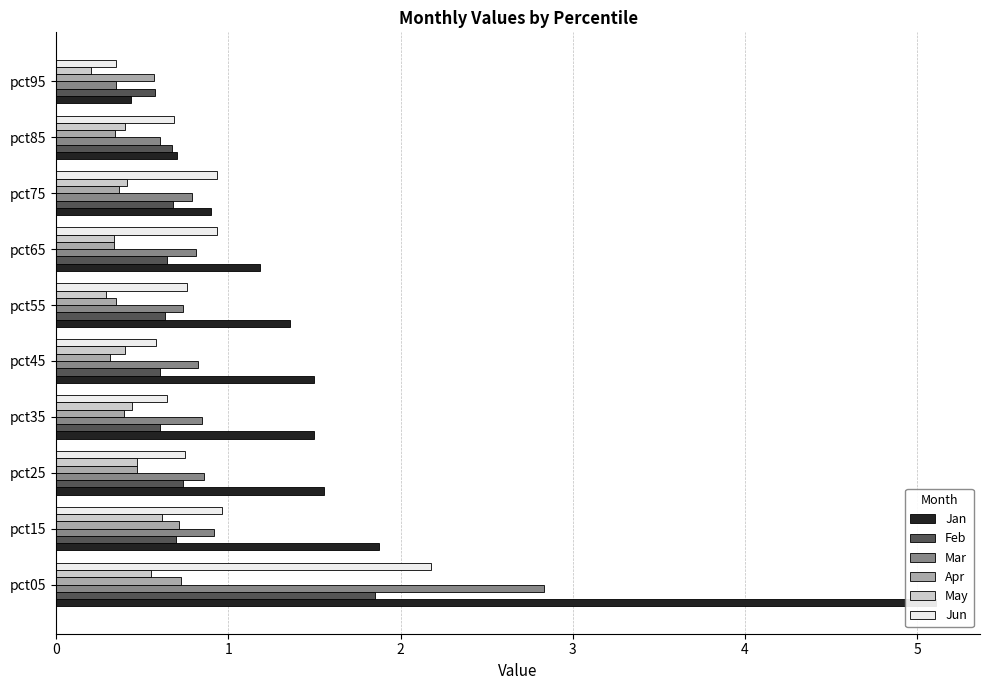

List the series in order of their peak value, lowest first.

May, Apr, Feb, Jun, Mar, Jan